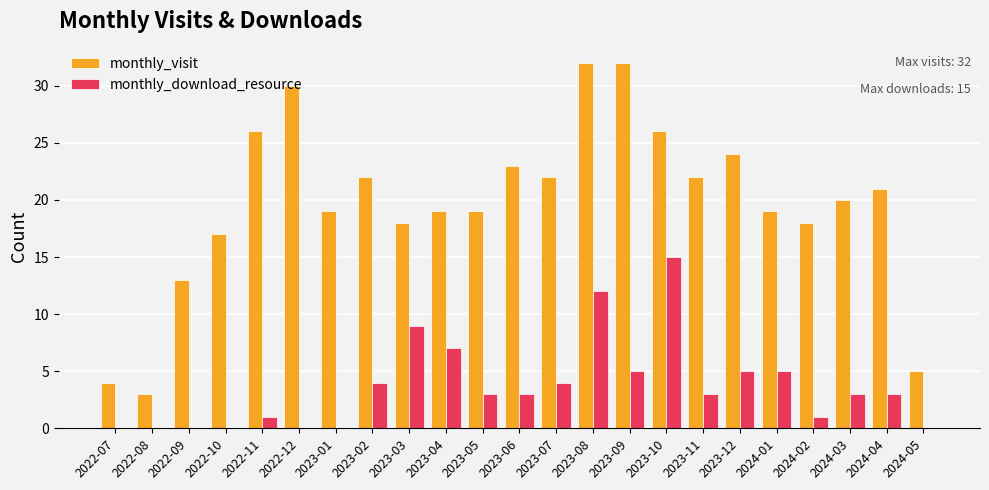

What is the spread (max minus min) of values at 2023-05?

16